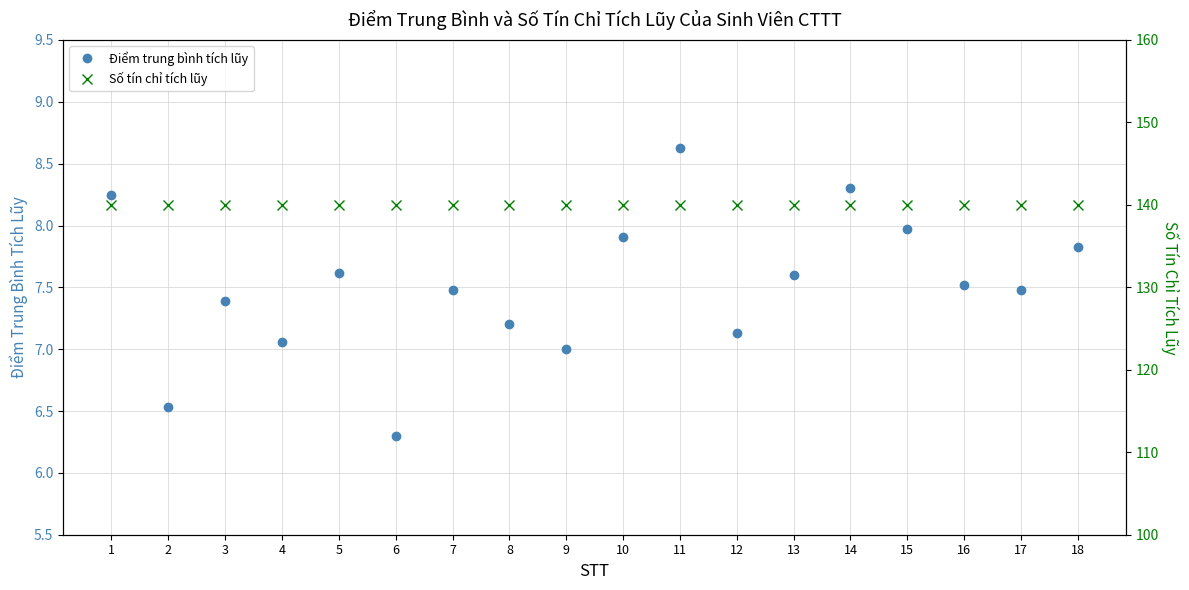

Reading right to left, transcribe all the data shown in this chart.

Điểm trung bình tích lũy: 7.8	7.5	7.5	8.0	8.3	7.6	7.1	8.6	7.9	7.0	7.2	7.5	6.3	7.6	7.1	7.4	6.5	8.2
Số tín chỉ tích lũy: 140.0	140.0	140.0	140.0	140.0	140.0	140.0	140.0	140.0	140.0	140.0	140.0	140.0	140.0	140.0	140.0	140.0	140.0